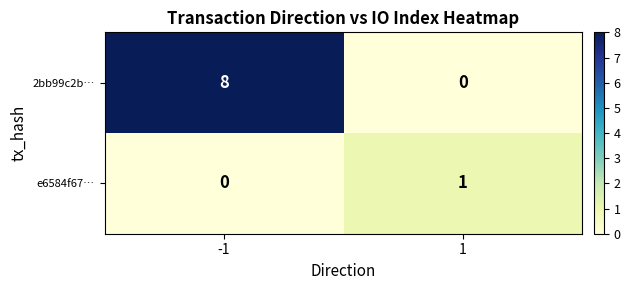

List the series in order of their peak value, lowest first.

e6584f67…, 2bb99c2b…